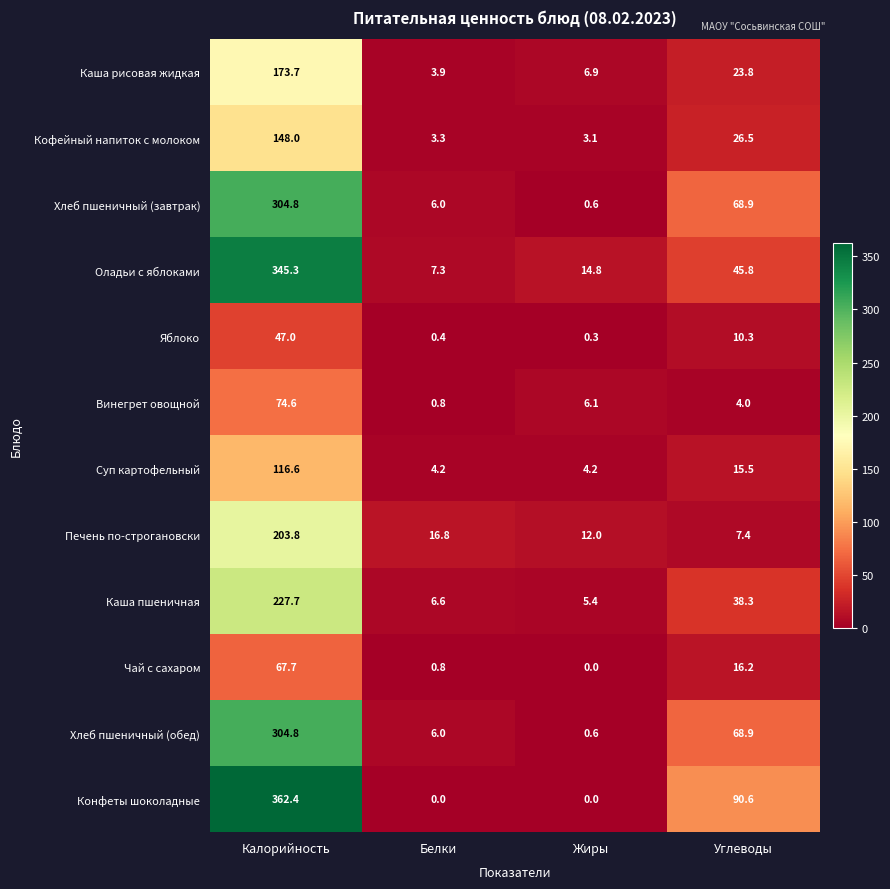

Between Белки and Жиры, which series saw the biggest shift?

Оладьи с яблоками